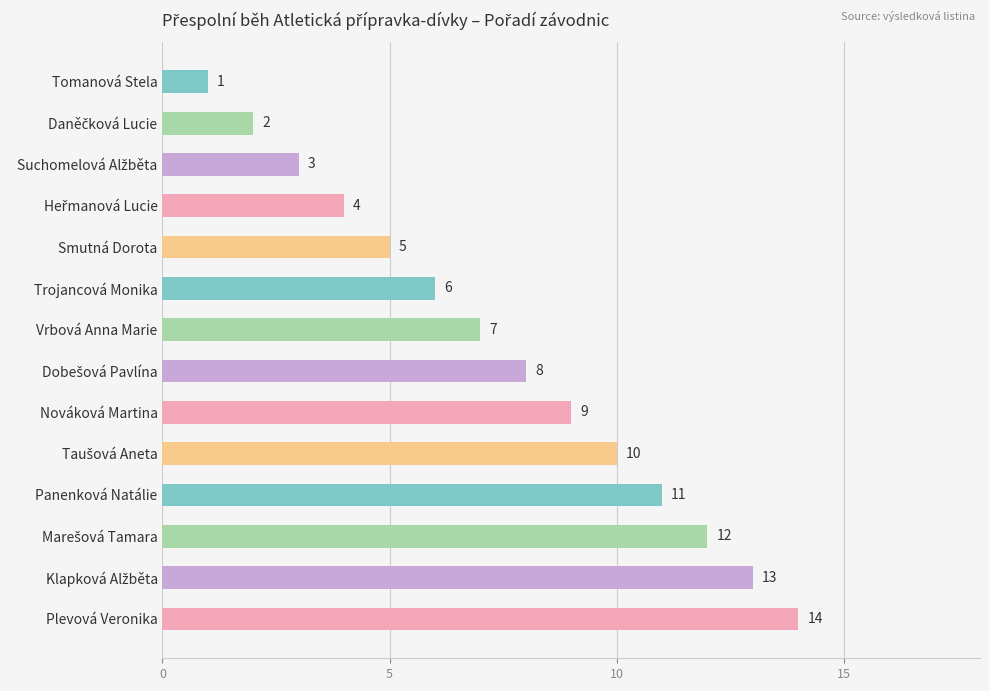

What is the difference between the second highest and second lowest values?

11